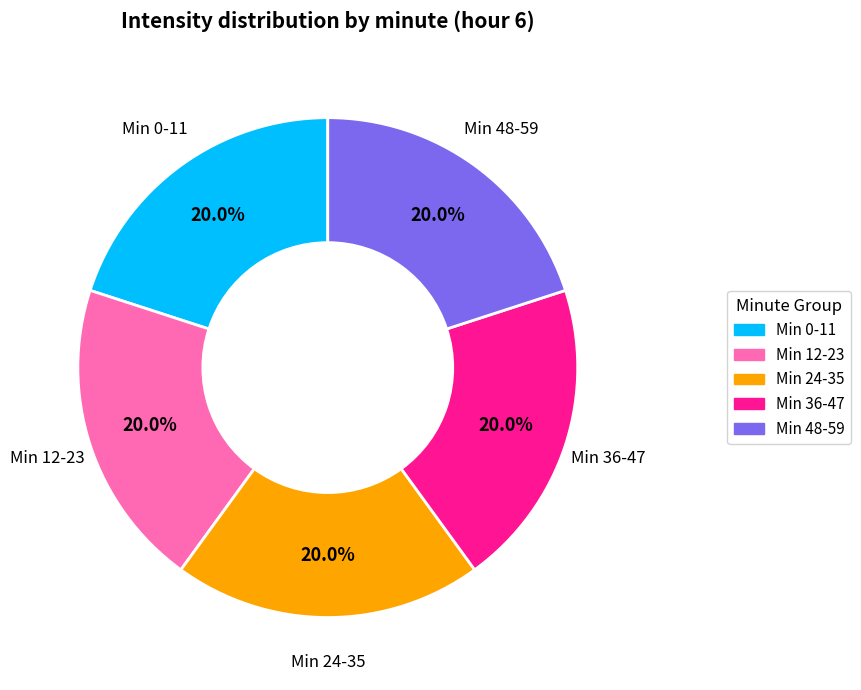

Combined, what portion of the pie is Min 24-35 and Min 36-47?

40.0%